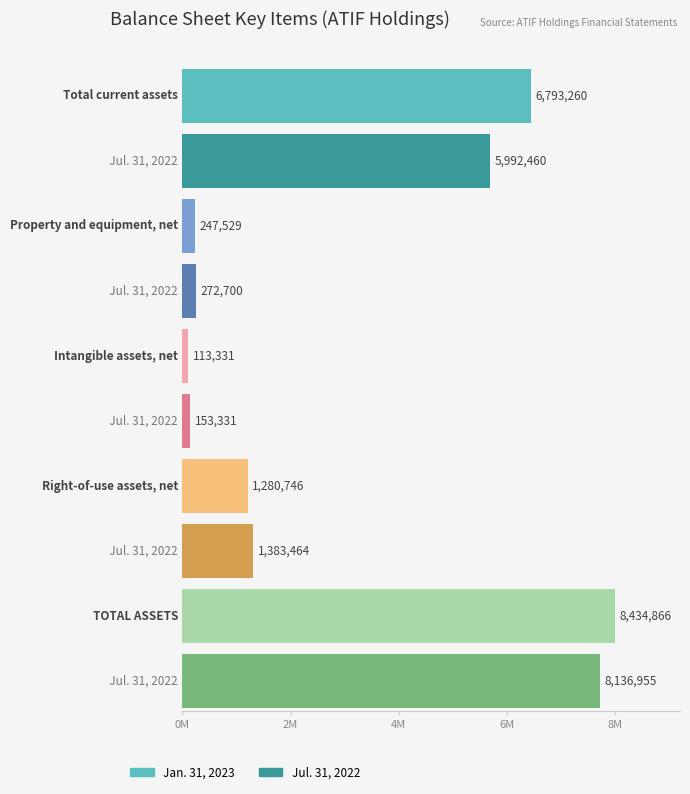

Rank the series by their maximum value, from lowest to highest.

Jul. 31, 2022, Jan. 31, 2023